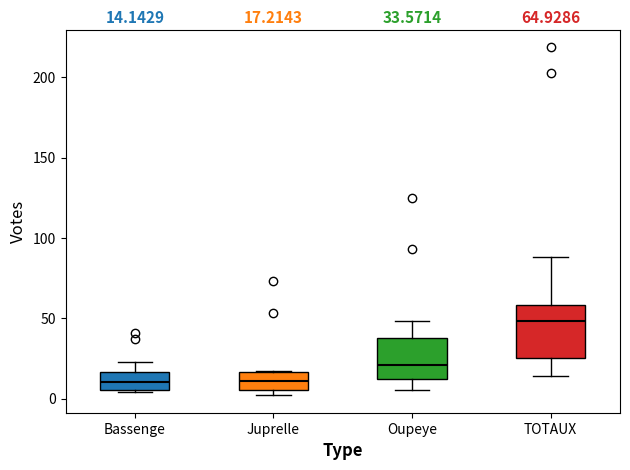

Which box is the tallest, from its lower edge to its upper edge?

TOTAUX